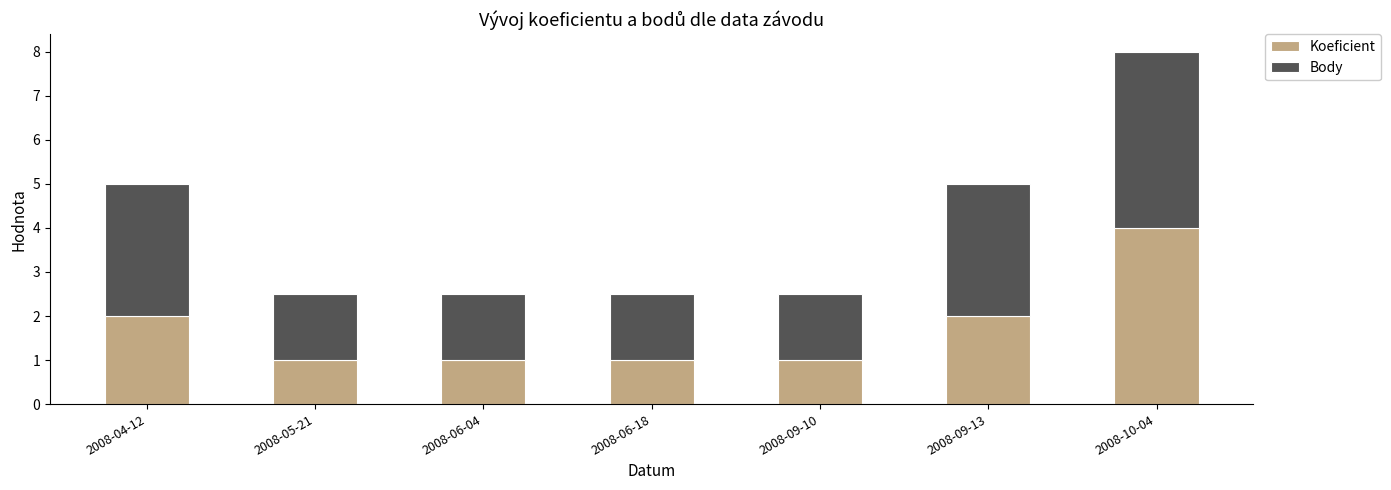

At which category is the sum across all series the highest?

2008-10-04